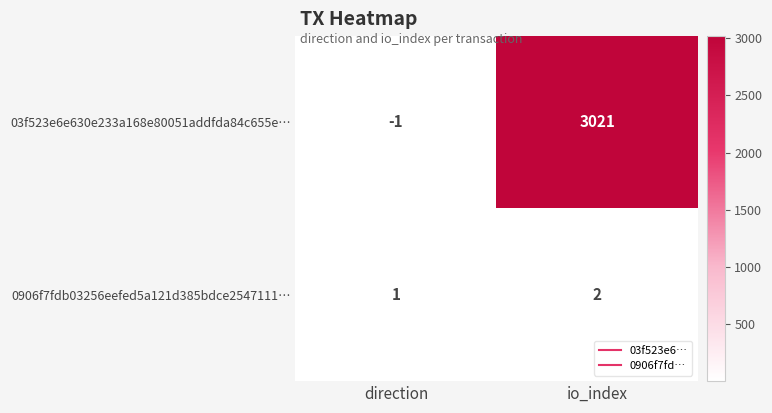

Which category has the highest value in the 0906f7fdb03256eefed5a121d385bdce2547111… series?

io_index